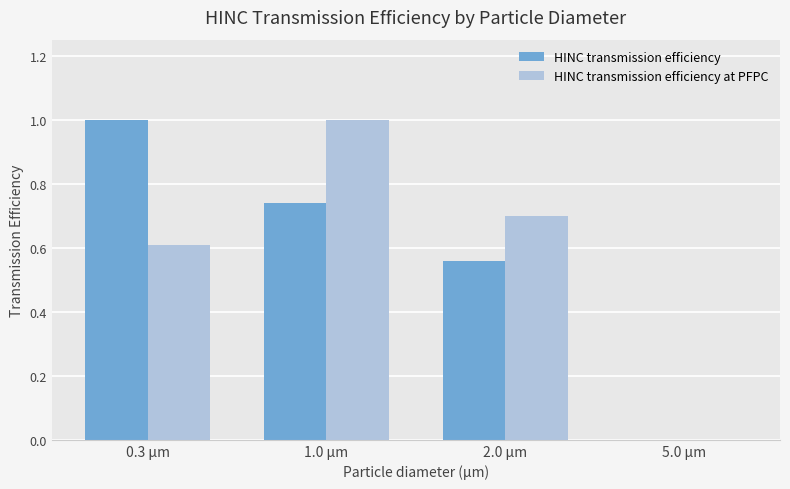

The HINC transmission efficiency series shows 0.6 at 2.0 µm. True or false?

True